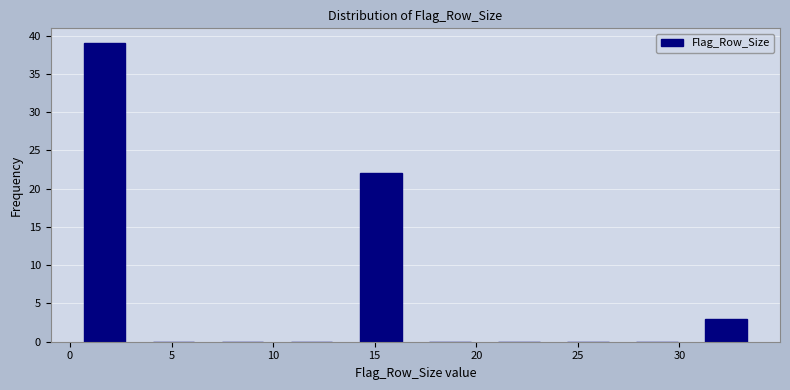

Over which range of the x-axis is the bar tallest?

0.0 to 3.4